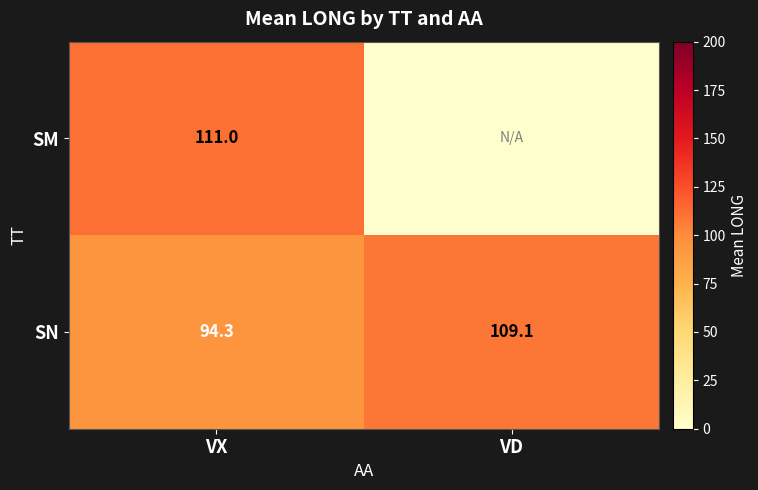

What is the difference between the SN values at VX and VD?

14.8